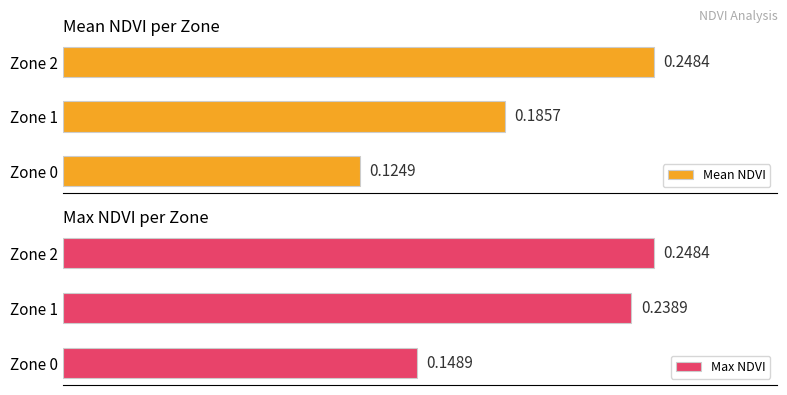

What is the difference between the second highest and minimum values in the Max NDVI series?

0.1